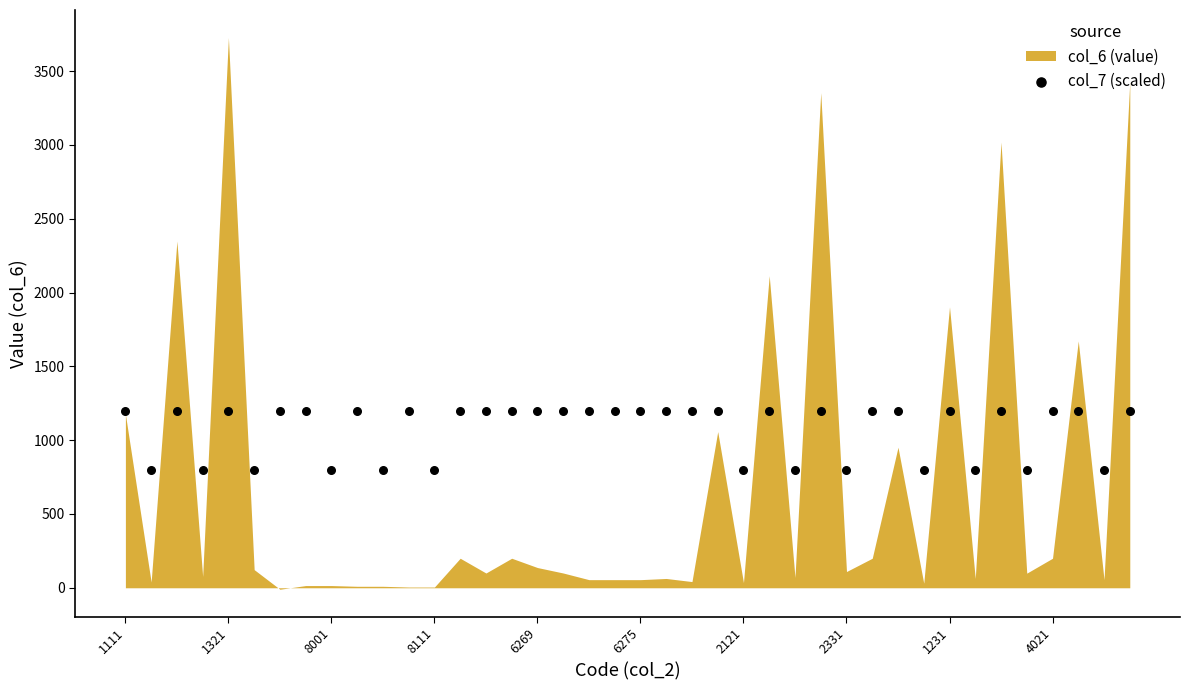

What is the range of Y values (max minus min)?

400